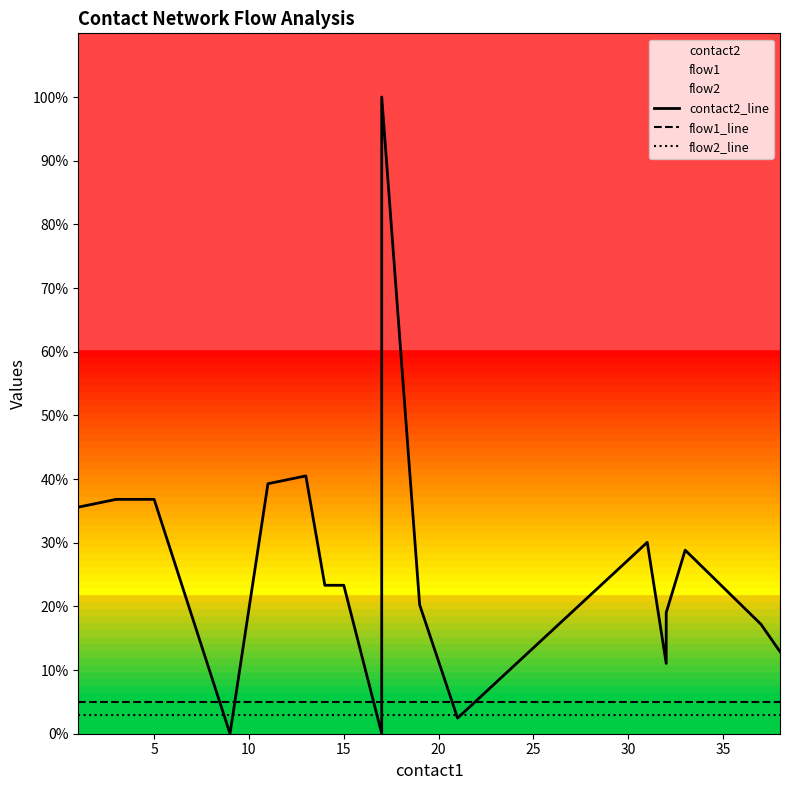

How many interior local valleys does the contact2_line series have?

4